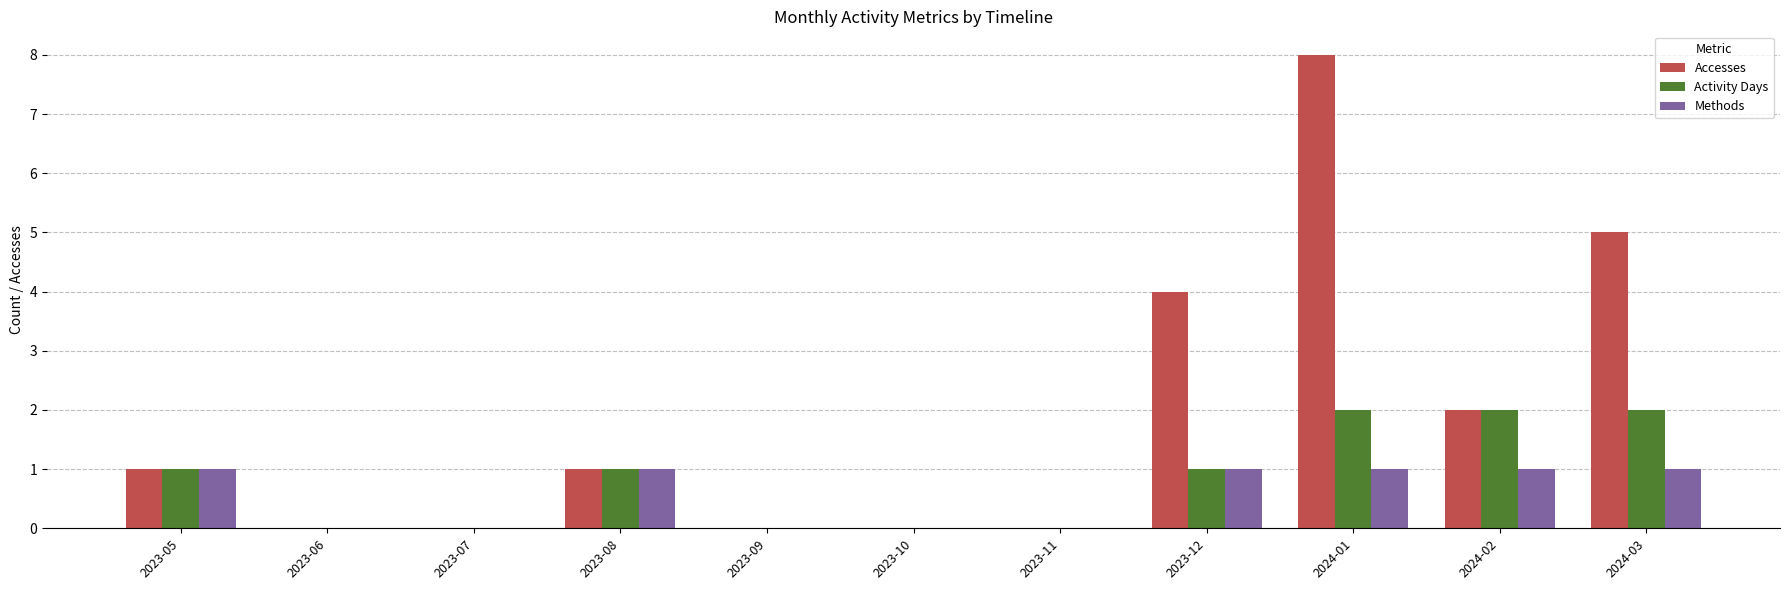

The Methods series shows 0 at 2023-05. True or false?

False